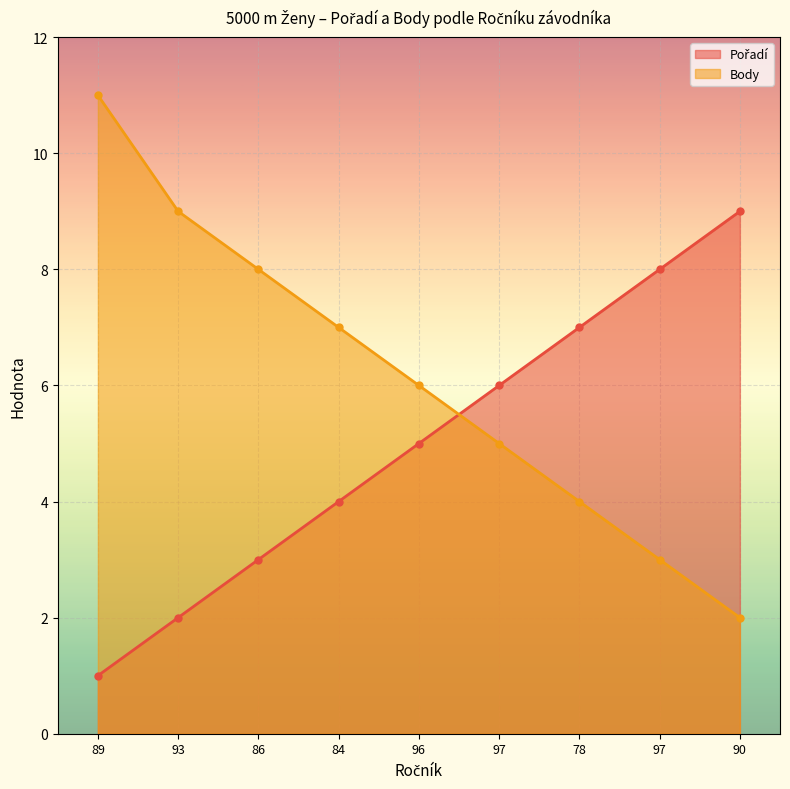

Is it true that Body line equals 9 at 97?

False